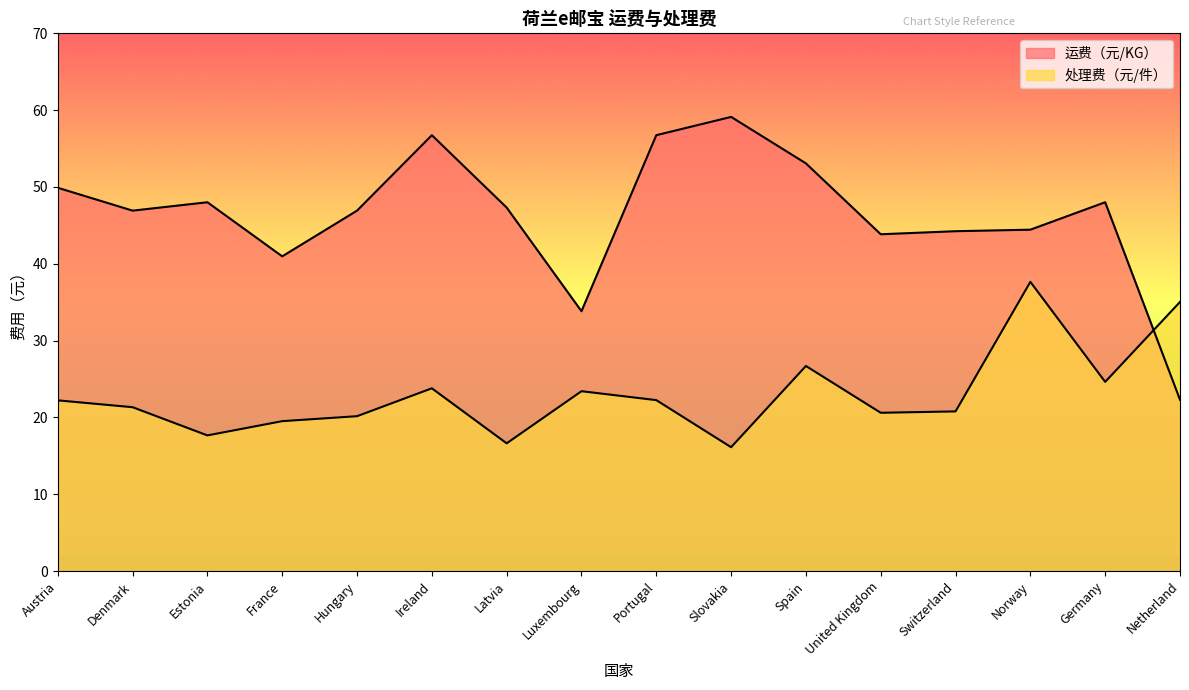

How many values in the 处理费（元/件） series exceed 22?

8